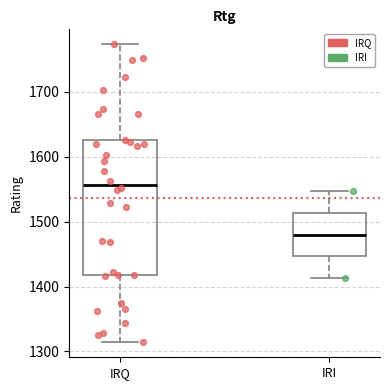

Reading left to right, transcribe this box plot: for each box, give where its median line is, the range the box spans, and where its two whiskers end, as read against the y-axis. The values are not printed on the chart, so give them approximately, as read against the axis.

IRQ: median 1560, box 1420 to 1630, whiskers 1310 to 1770
IRI: median 1480, box 1450 to 1510, whiskers 1410 to 1550